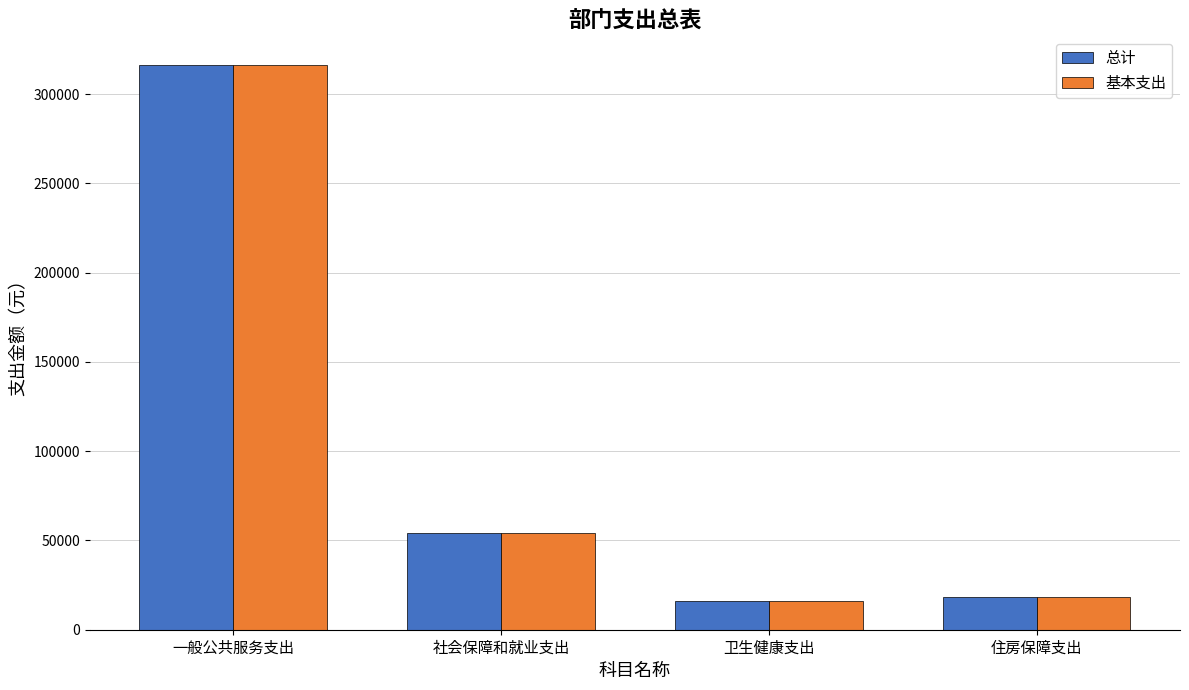

Is it true that 基本支出 equals 18249.1 at 住房保障支出?

True